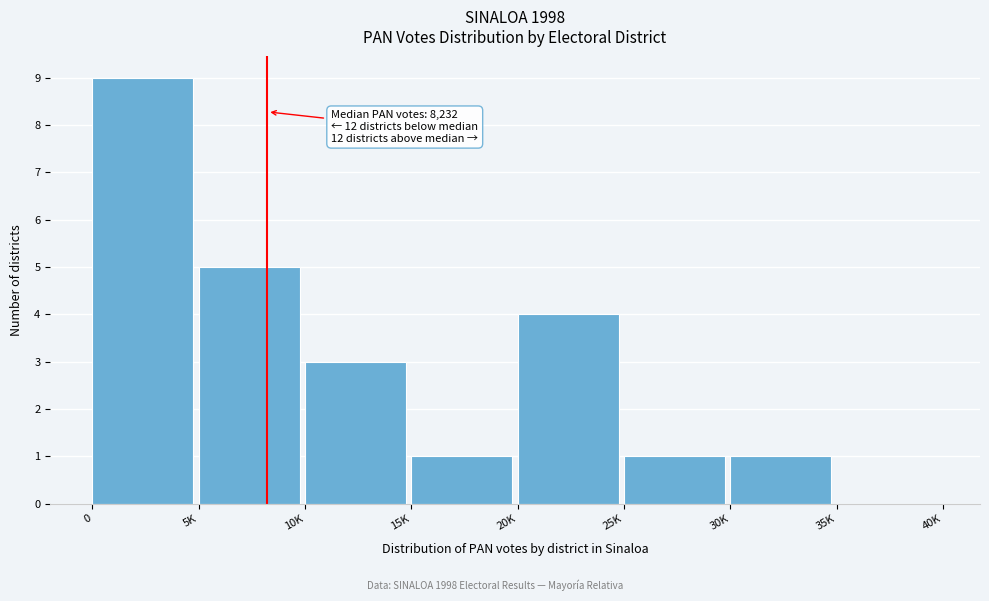

Reading left to right, extract all data points from this chart.

0=9	5K=5	10K=3	15K=1	20K=4	25K=1	30K=1	35K=0